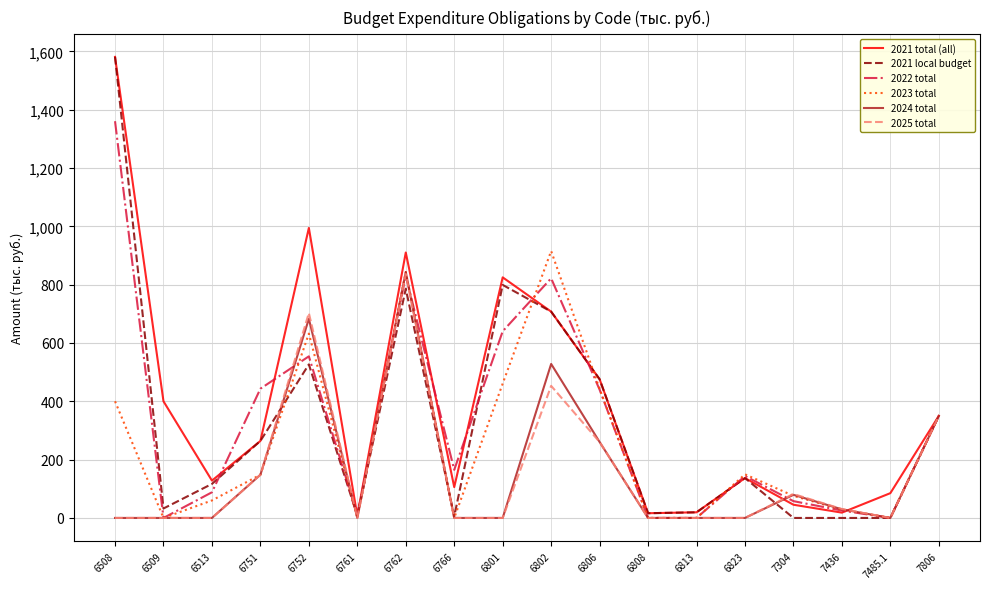

Which category has the highest value in the 2025 total series?

6762